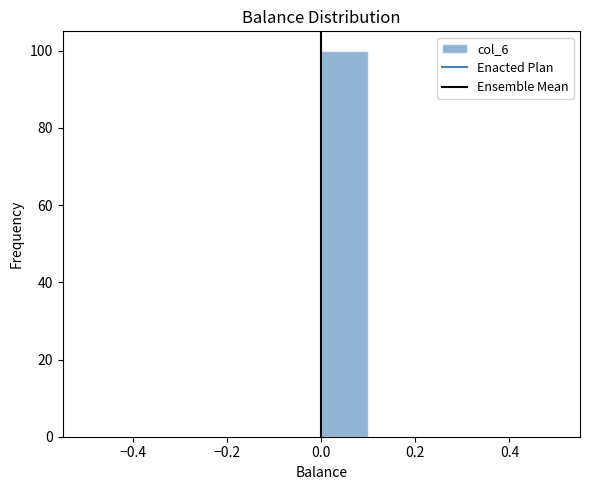

What is the height of the bar covering 0.0 to 0.1 on the x-axis? The values are not printed on the chart, so give them approximately, as read against the axis.

100